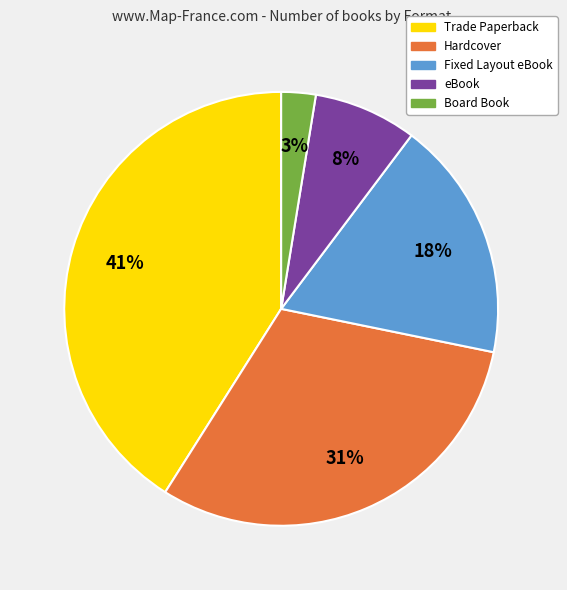

Does any single category account for the majority?

No